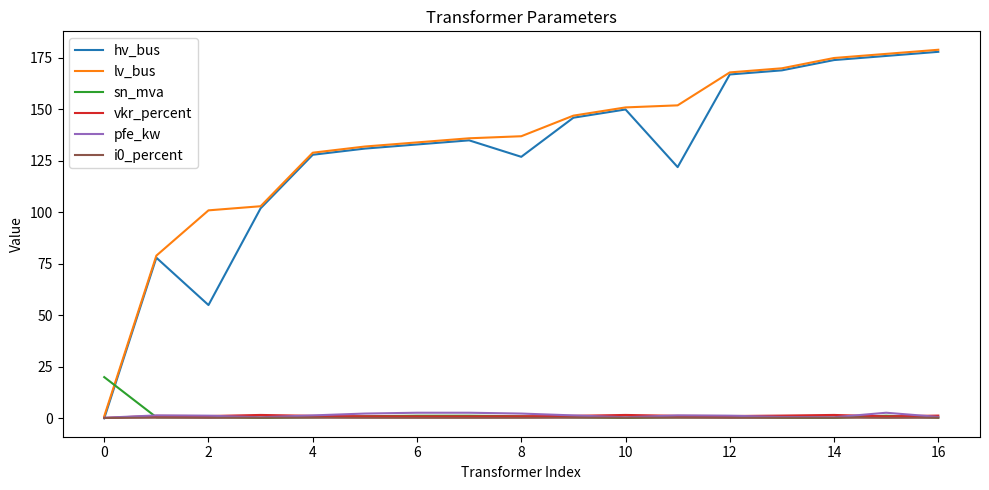

True or false: sn_mva has more than 0 interior local peaks.

True